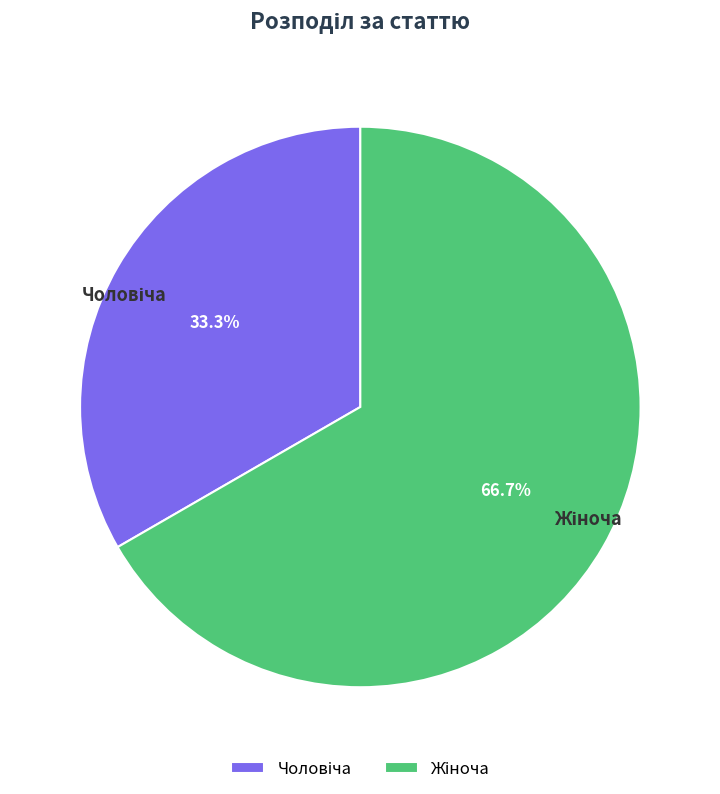

Does any single category account for the majority?

Yes